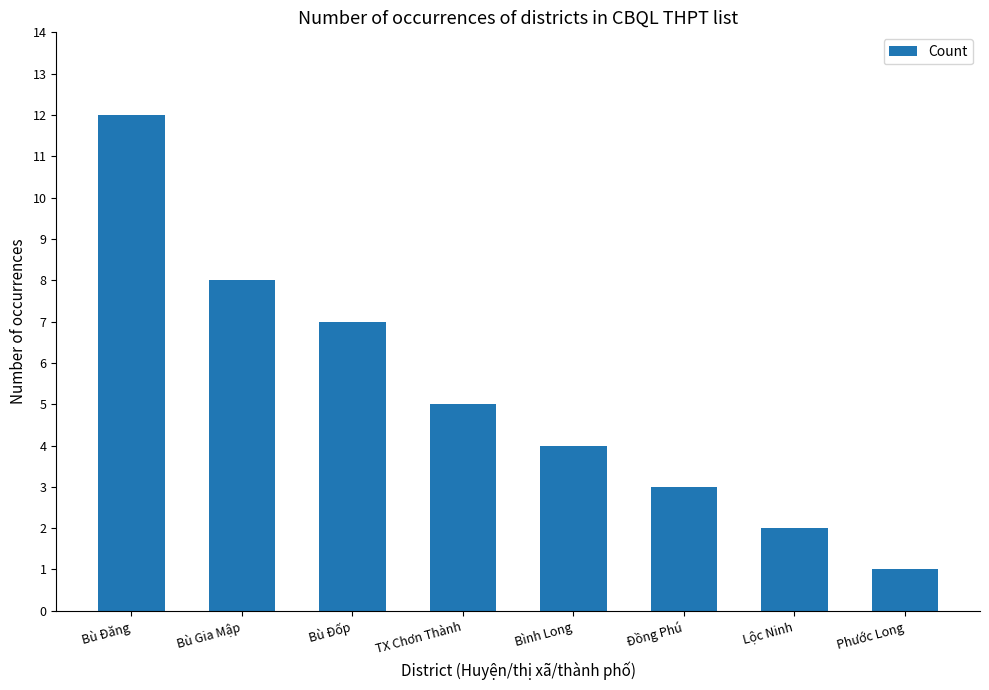

Reading left to right, extract all data points from this chart.

12	8	7	5	4	3	2	1